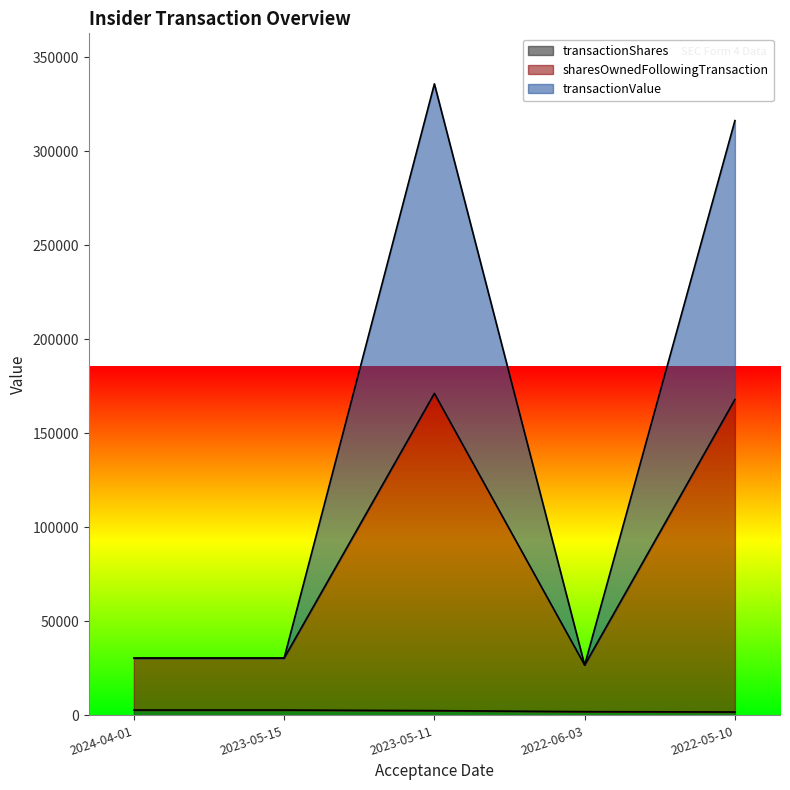

Where does the transactionShares series first go above 2513?

2024-04-01